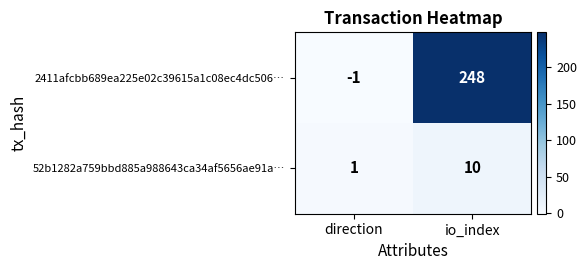

What is the approximate value of 2411afcbb689ea225e02c39615a1c08ec4dc506… at io_index?

248